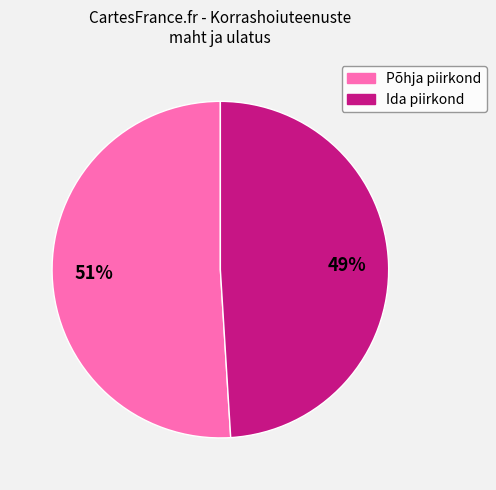

Is there a majority slice in this chart?

Yes